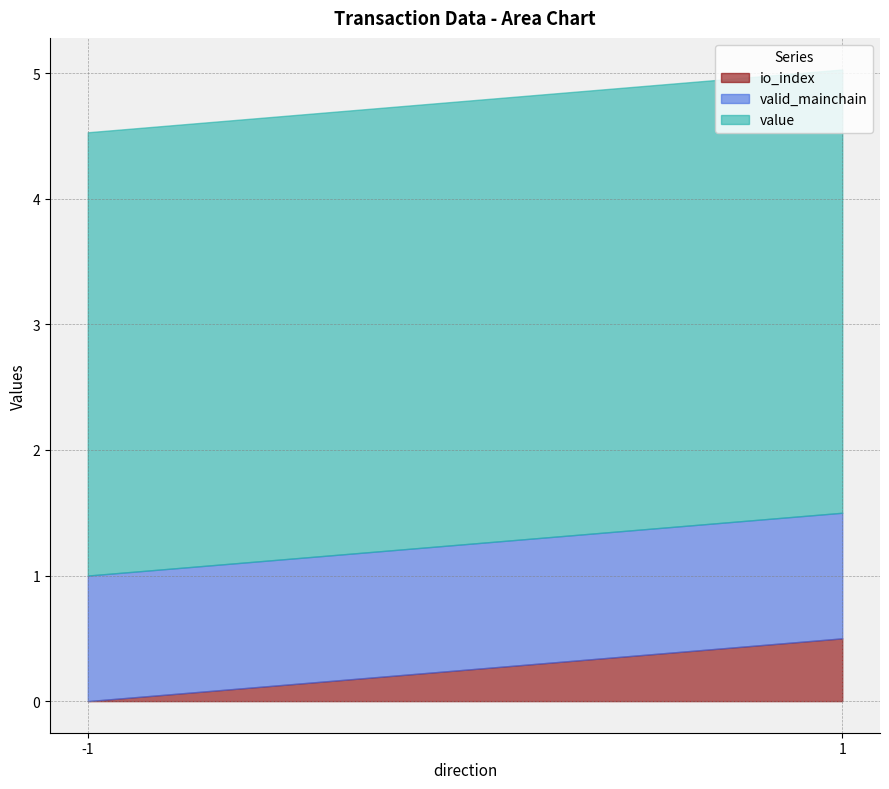

What is the total value across all series at 1?

5.0